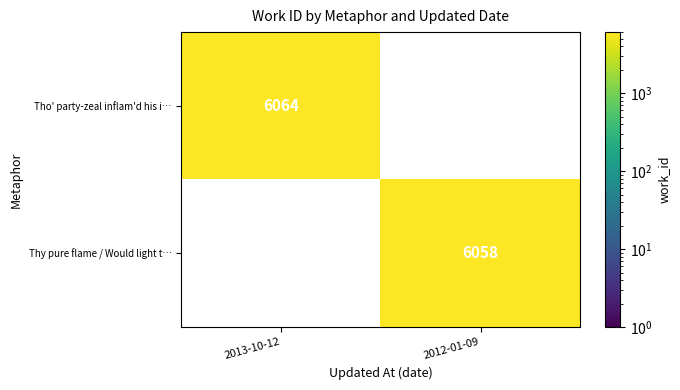

Is it true that Thy pure flame / Would light t… equals 3441 at 2012-01-09?

False